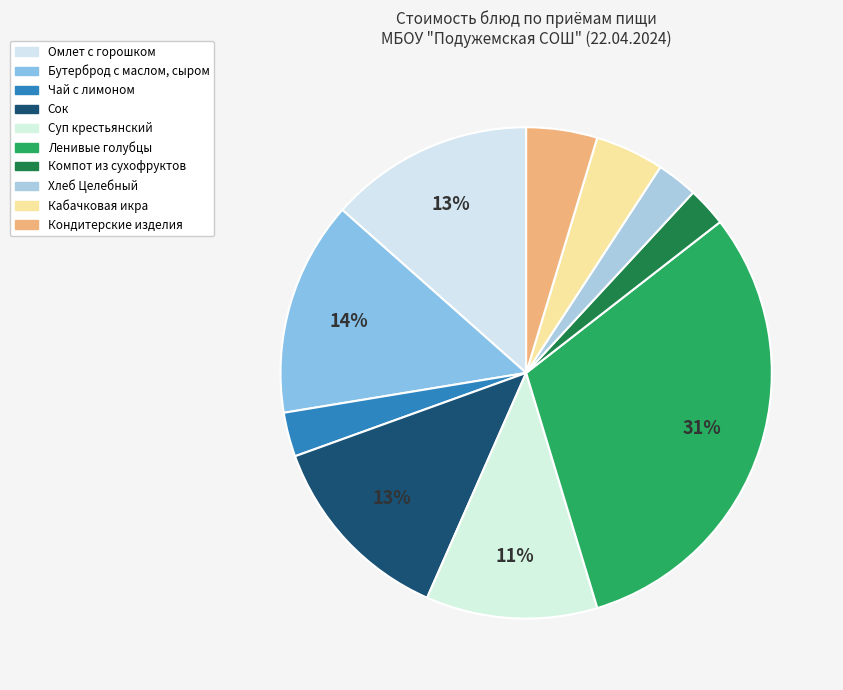

Which category has the smallest portion of the pie?

Компот из сухофруктов